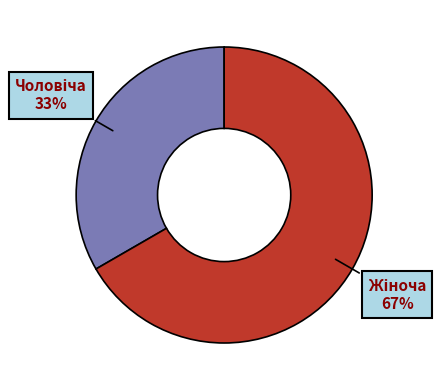

To the nearest percent, what is the average slice percentage?

50%